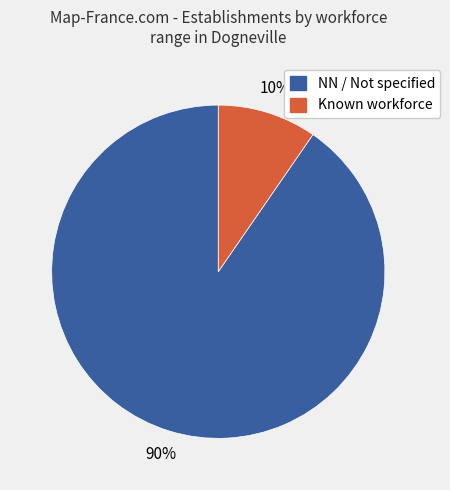

To the nearest percent, what is the average slice percentage?

50%